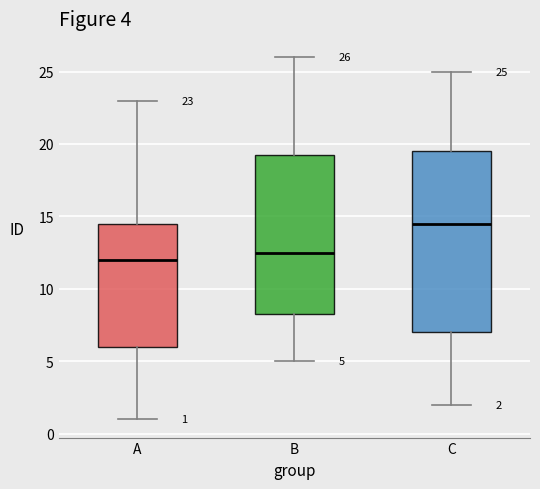

Which box is the tallest, from its lower edge to its upper edge?

C